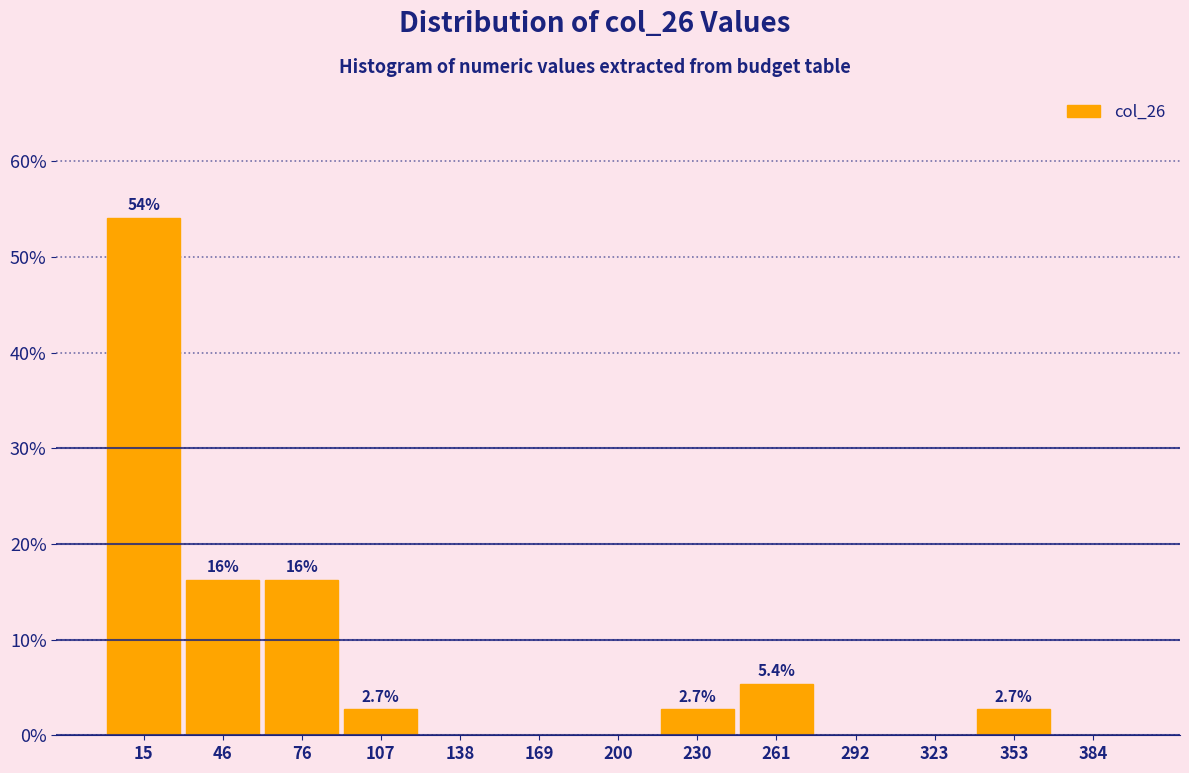

Over which range of the x-axis is the bar tallest?

0 to 30